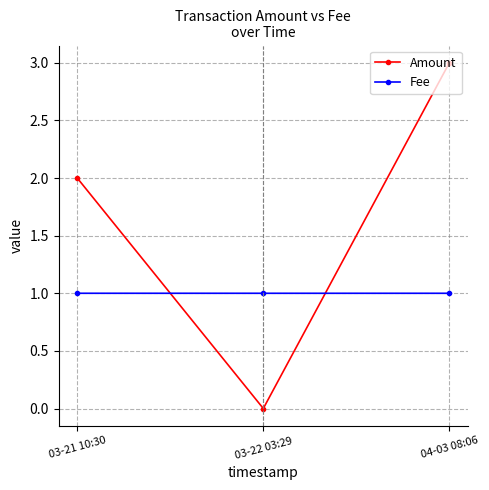

What is the highest value of the Amount series?

3.0